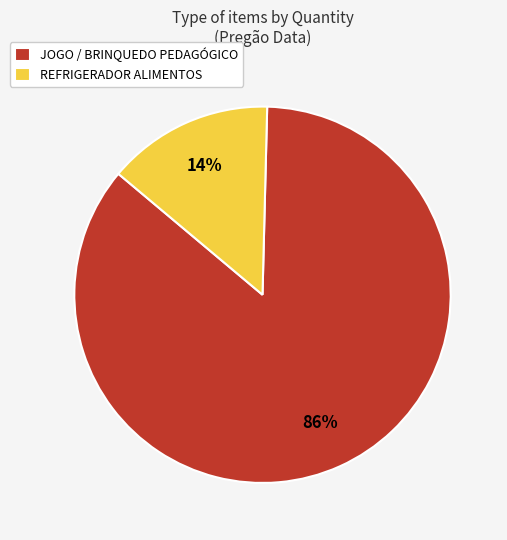

To the nearest percent, what is the average slice percentage?

50%